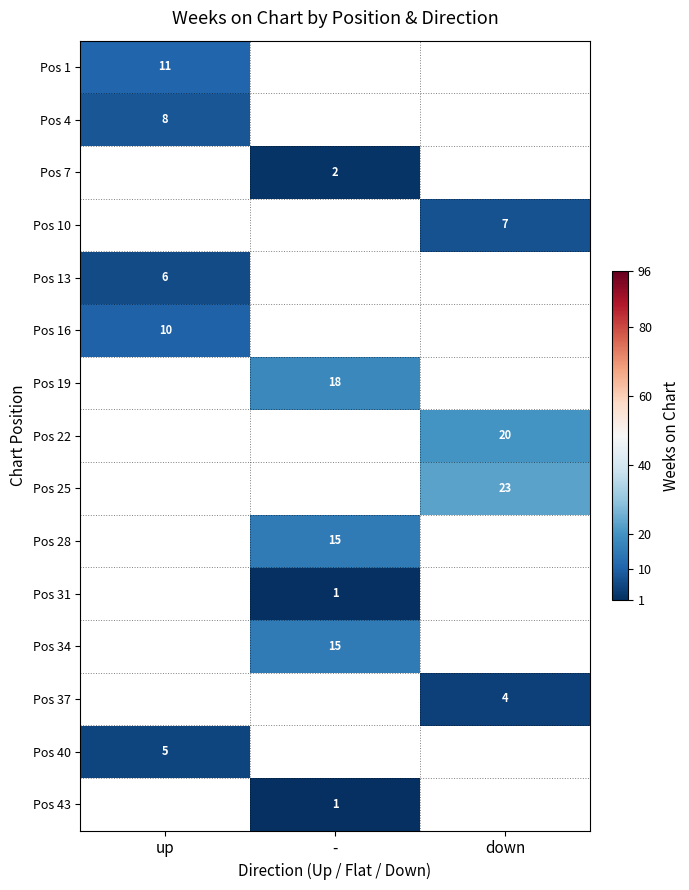

True or false: Pos 4 has a value of 13.6 at up.

False